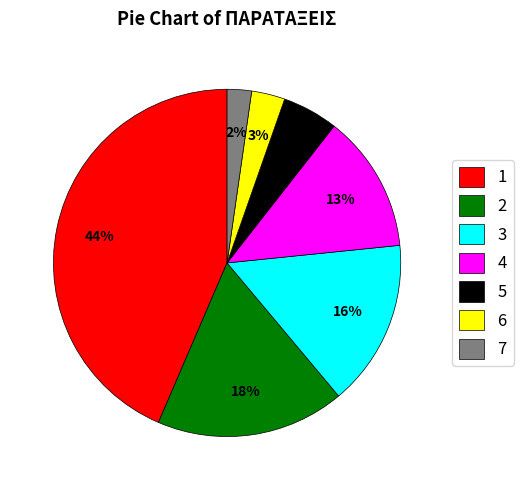

Do 7 and 6 together represent more than half of the pie?

No